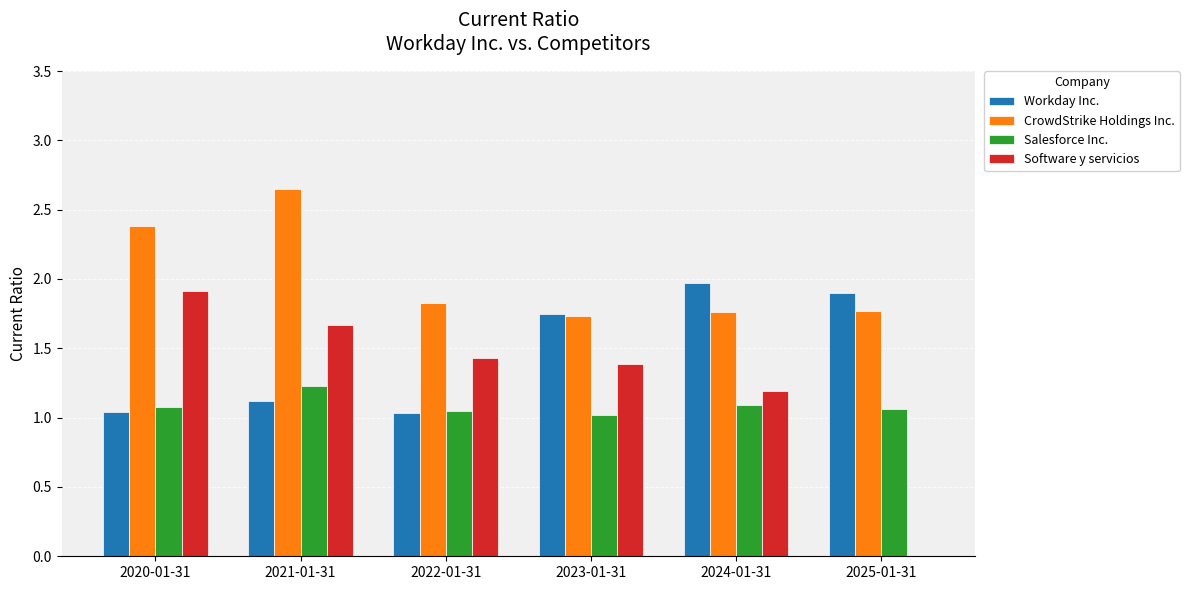

What is the total value across all series at 2022-01-31?

5.3